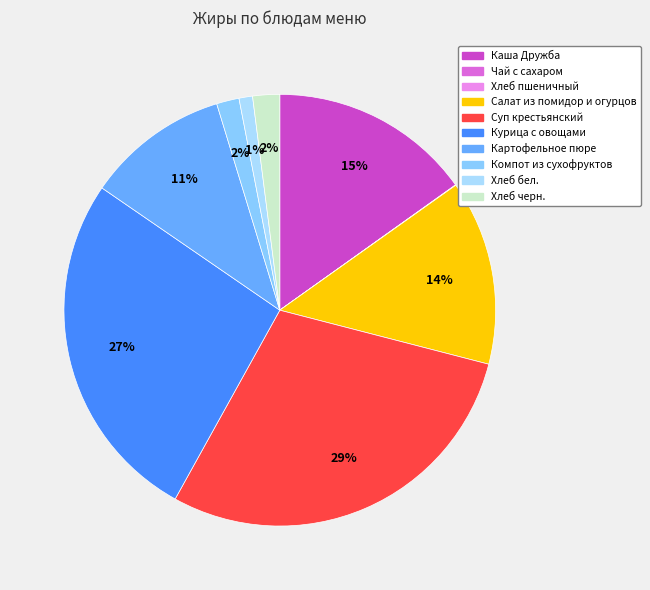

How many segments does this pie chart have?

10